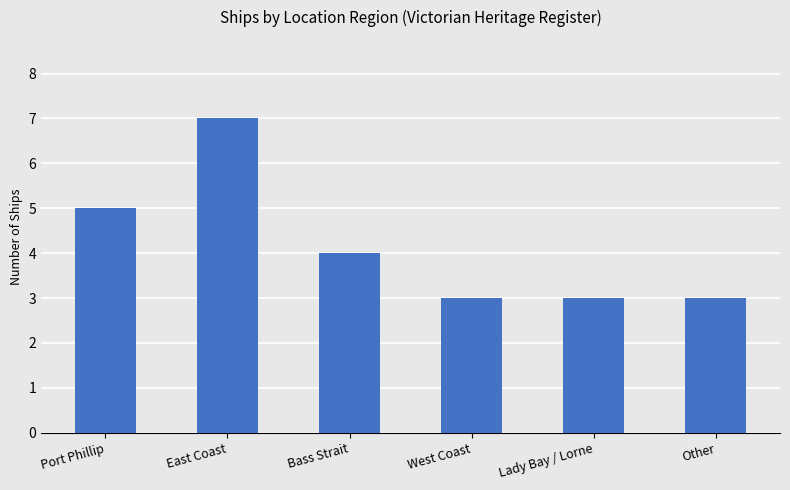

What is the maximum value shown in the chart?

7